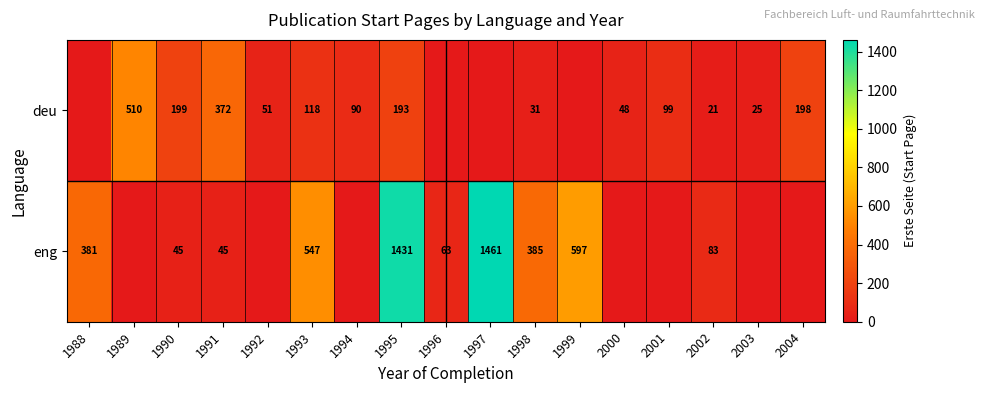

True or false: deu has a value of 14 at 1998.

False